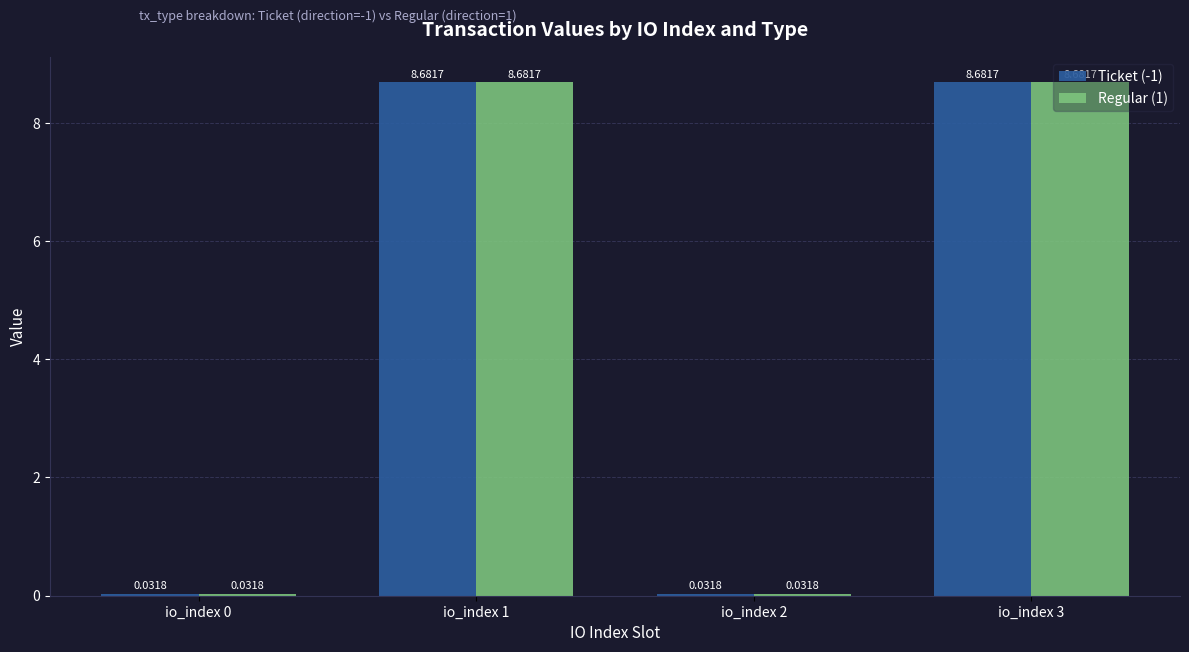

Count the number of data series in this chart.

2